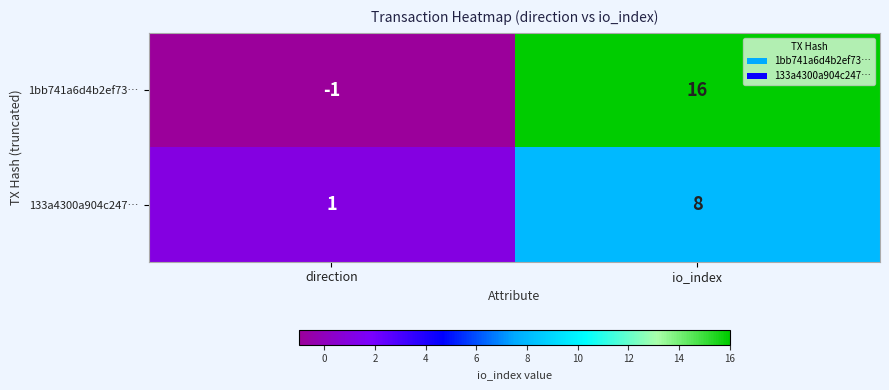

List the labels in order of 133a4300a904c247… value, smallest first.

direction, io_index